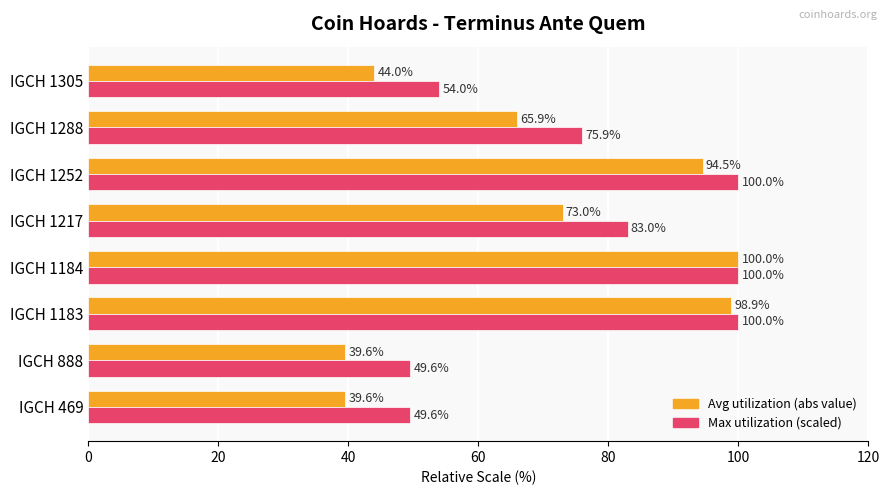

What is the total value across all series at IGCH 1183?

198.9